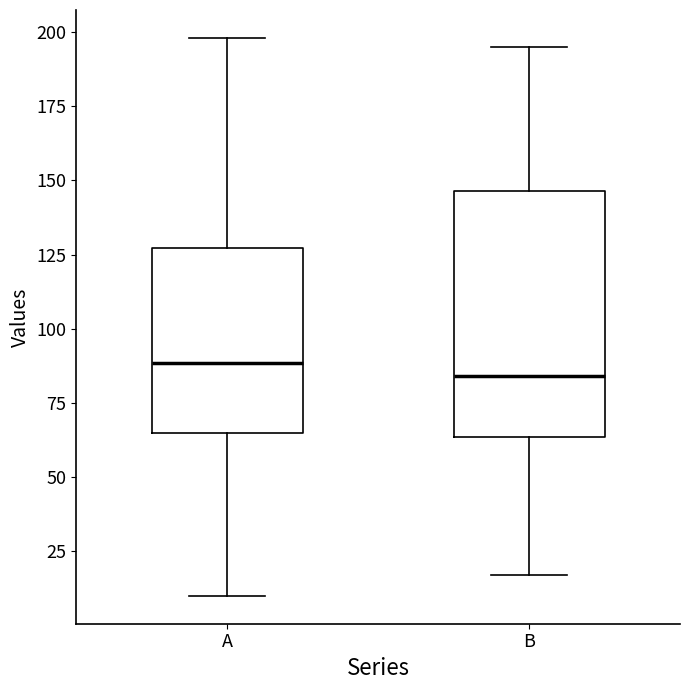

Where does the upper whisker of the box for B end on the y-axis? The values are not printed on the chart, so give them approximately, as read against the axis.

195